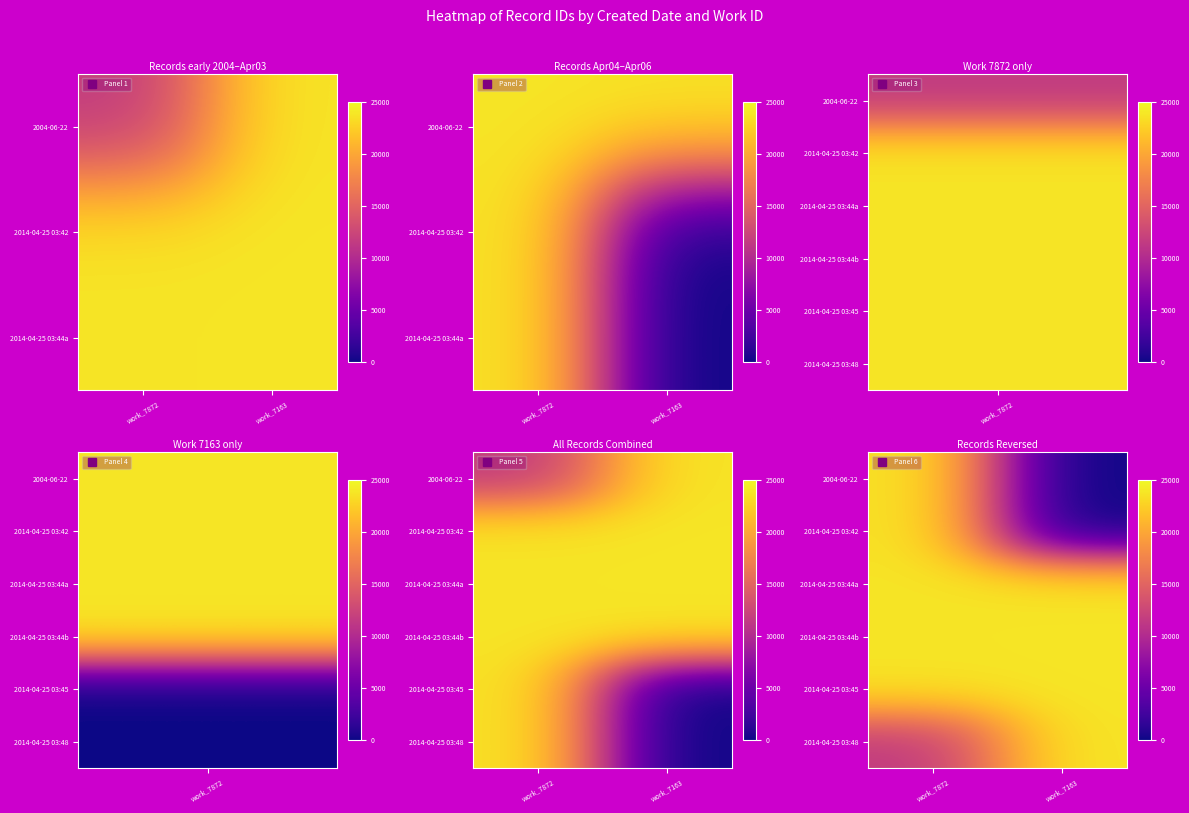

The 2014-04-25 03:45 series shows 16481 at work_7872. True or false?

False